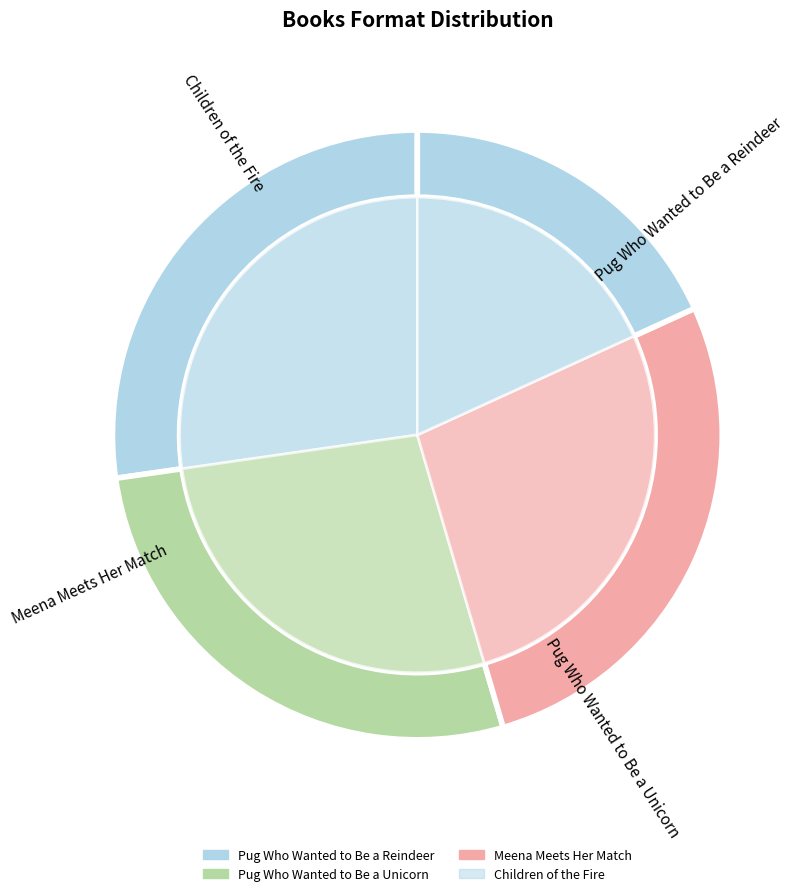

Is it true that Pug Who Wanted to Be a Unicorn is 27% of the pie?

True